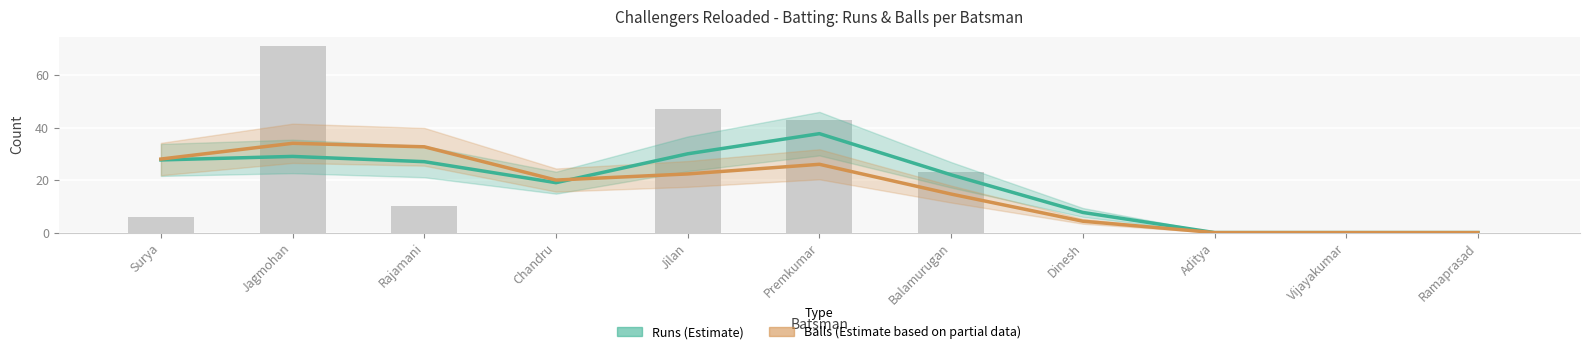

Count the number of data series in this chart.

2